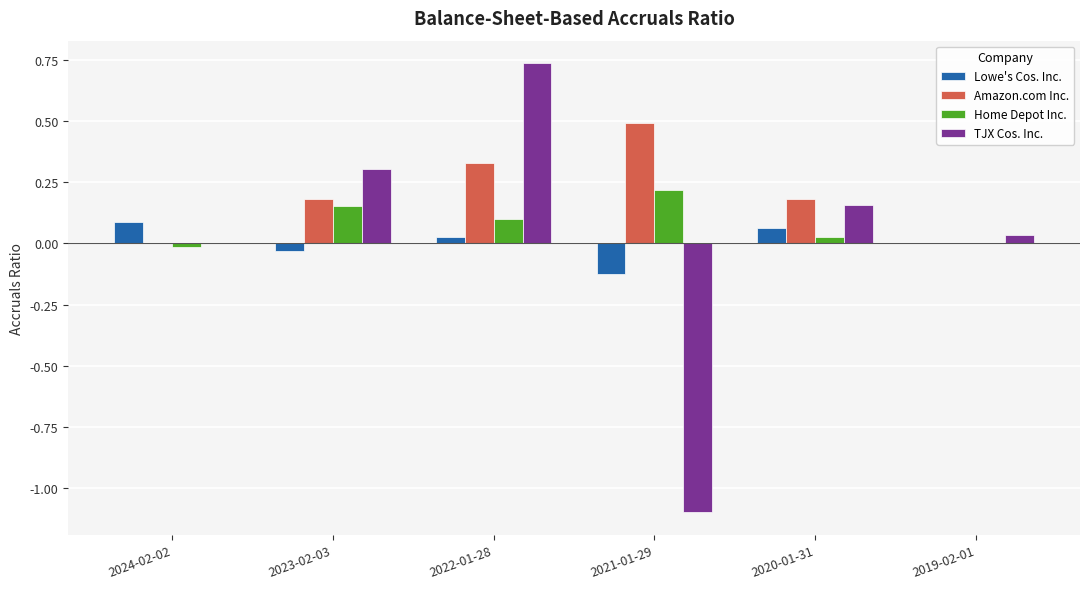

Count the Lowe's Cos. Inc. values in the range 0 to 1.

4